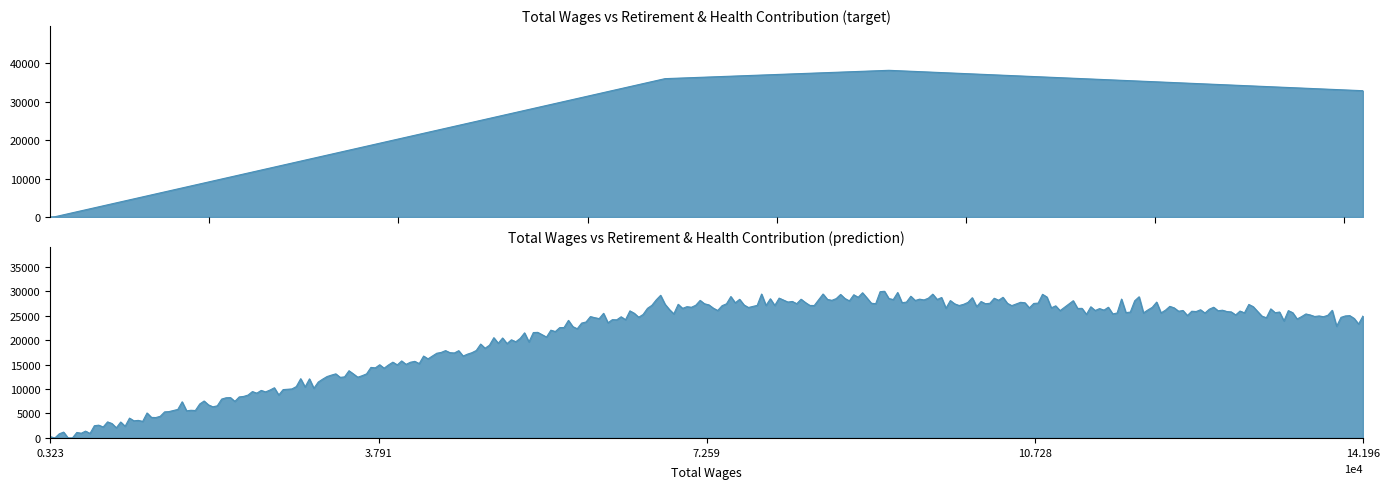

Rank the categories by value from lowest to highest.

3570.0, 3228.0, 141958.0, 68155.0, 91825.0